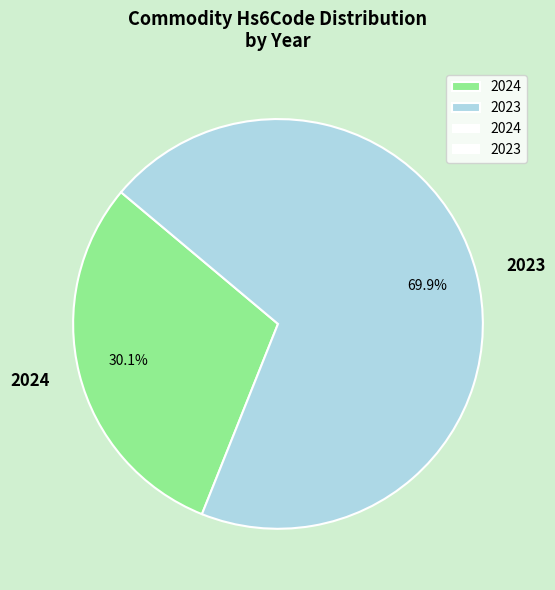

What is the ratio of the value at 2024 to the value at 2023?

0.4